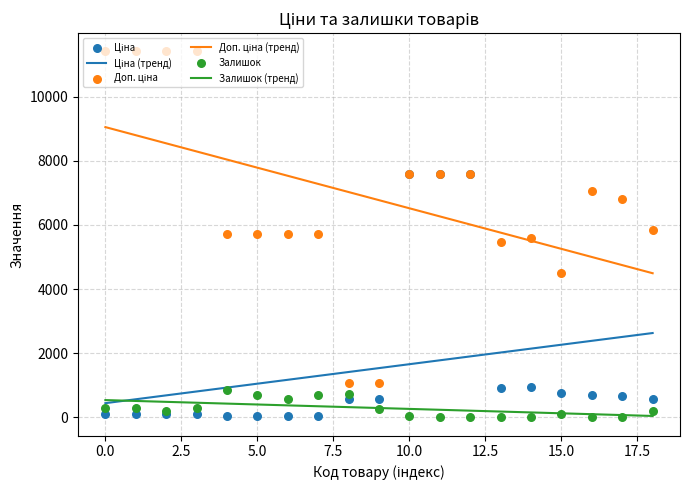

Which series has the largest Y range (max minus min)?

Доп. ціна